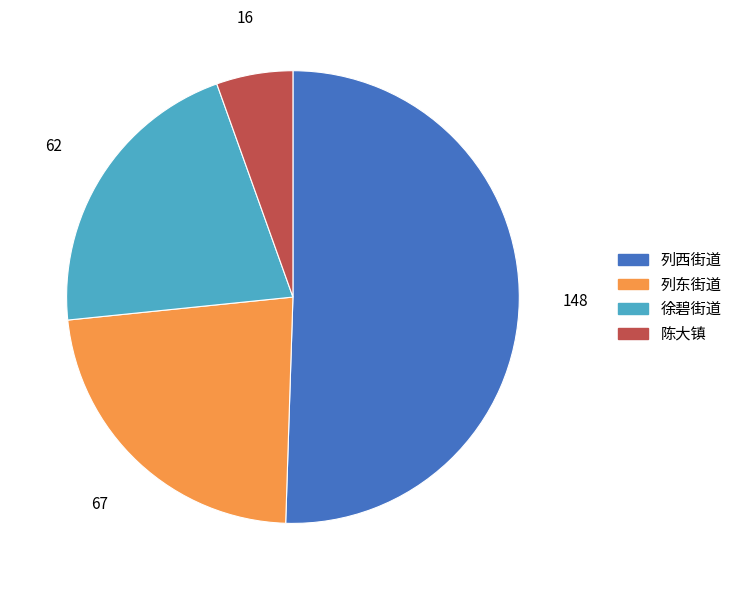

Is 列西街道 the majority of the pie?

Yes